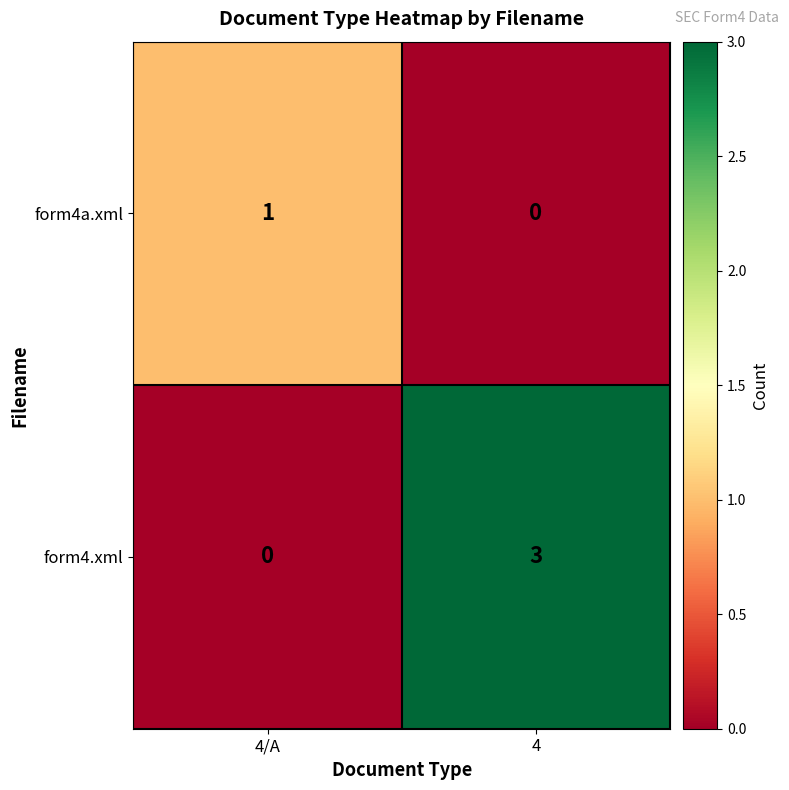

Is it true that form4a.xml equals 0 at 4?

True